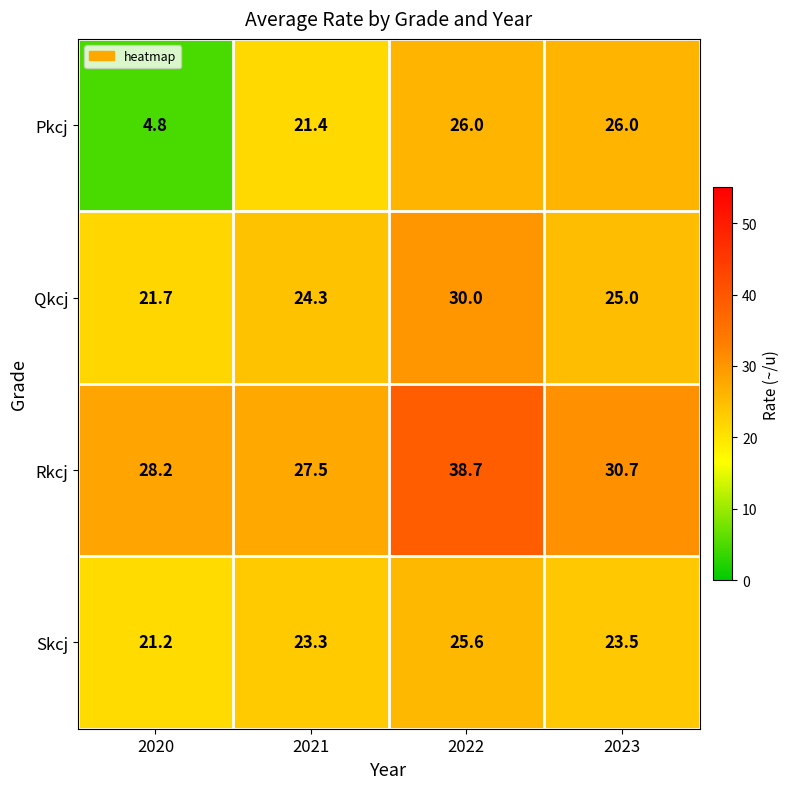

The value of Skcj at 2023 is 23.5. True or false?

True